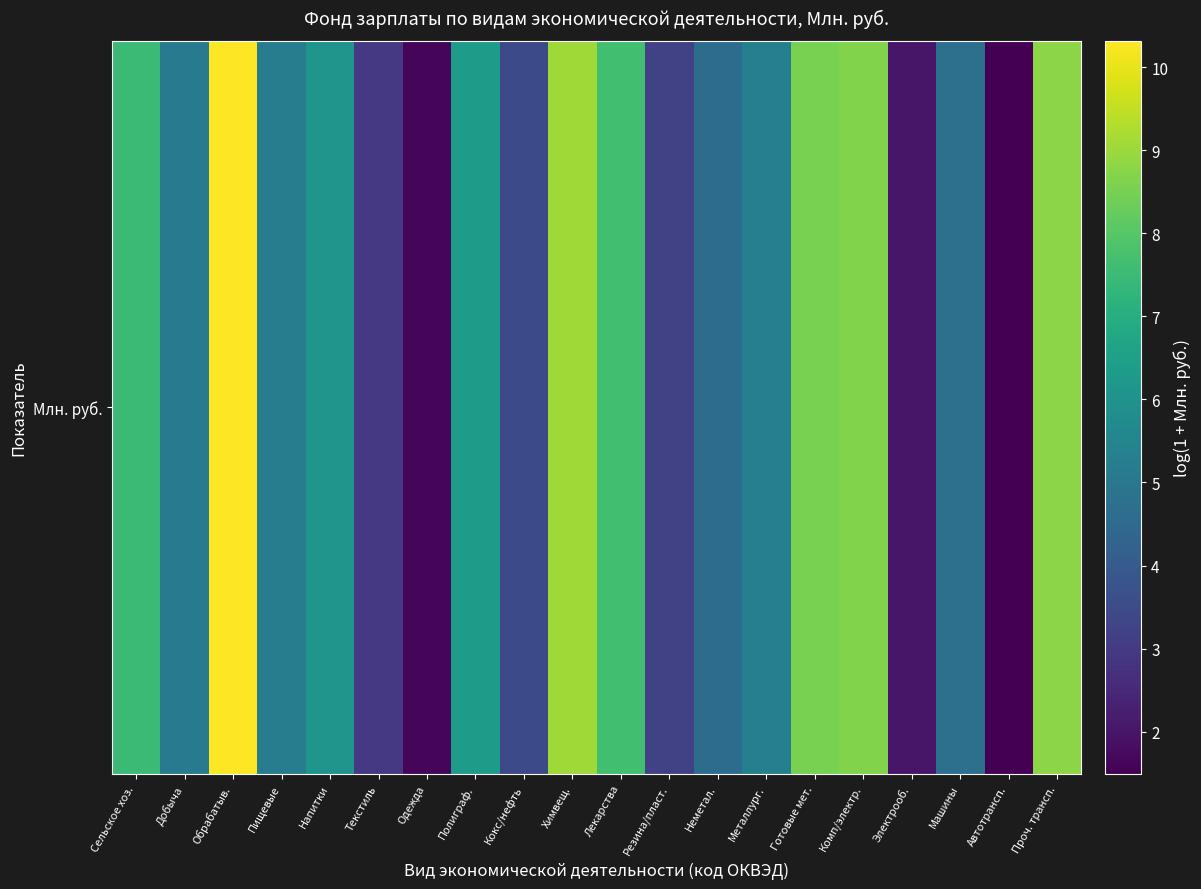

The chart shows a value of 3.0 at Текстиль. True or false?

True